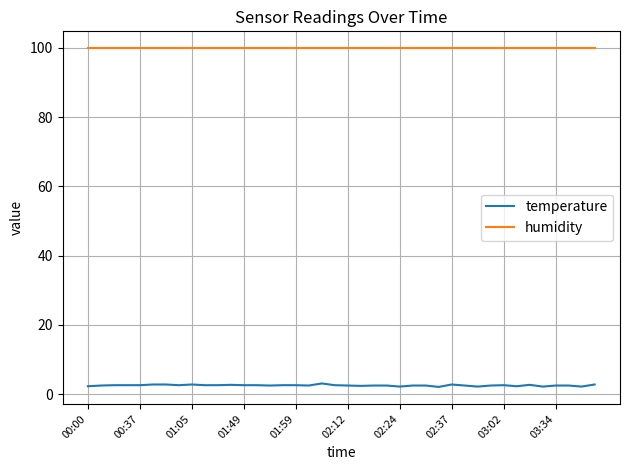

What is the maximum value shown in the chart?

99.9